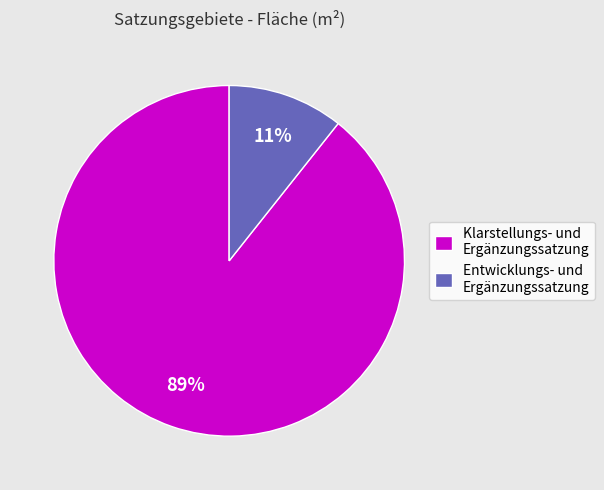

What percentage is the Entwicklungs- und Ergänzungssatzung slice, to the nearest percent?

11%